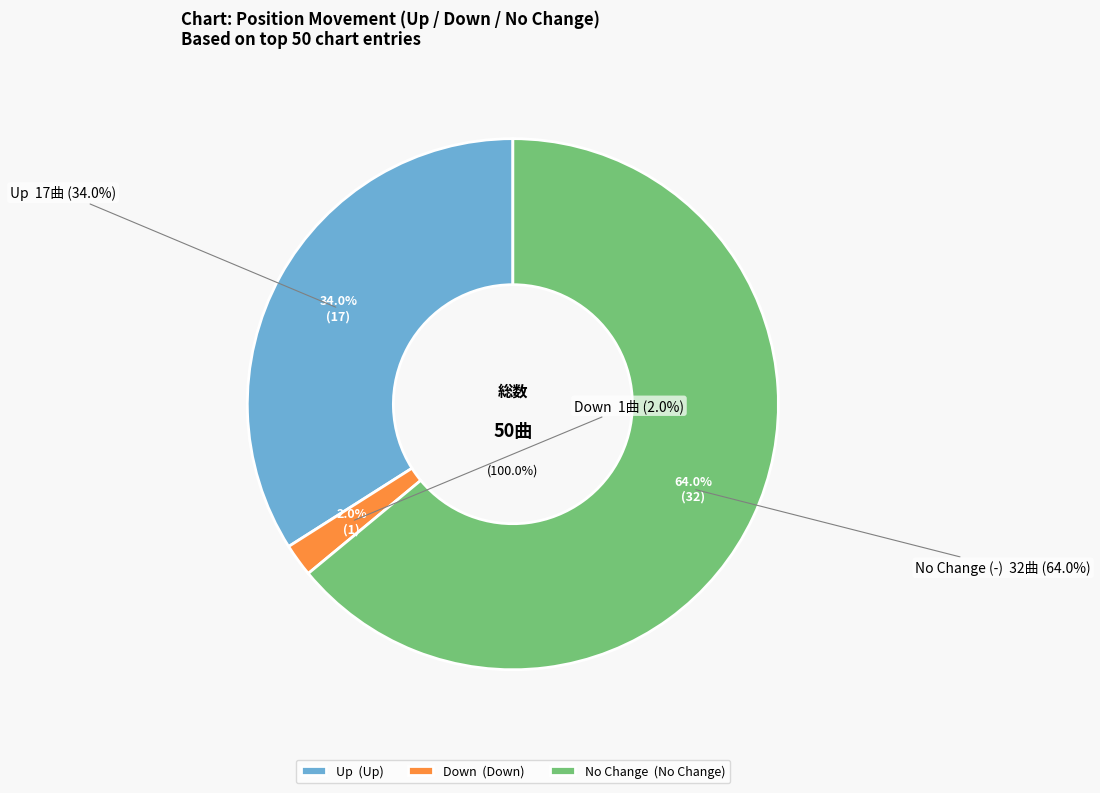

Combined, do up and down account for over 50%?

No